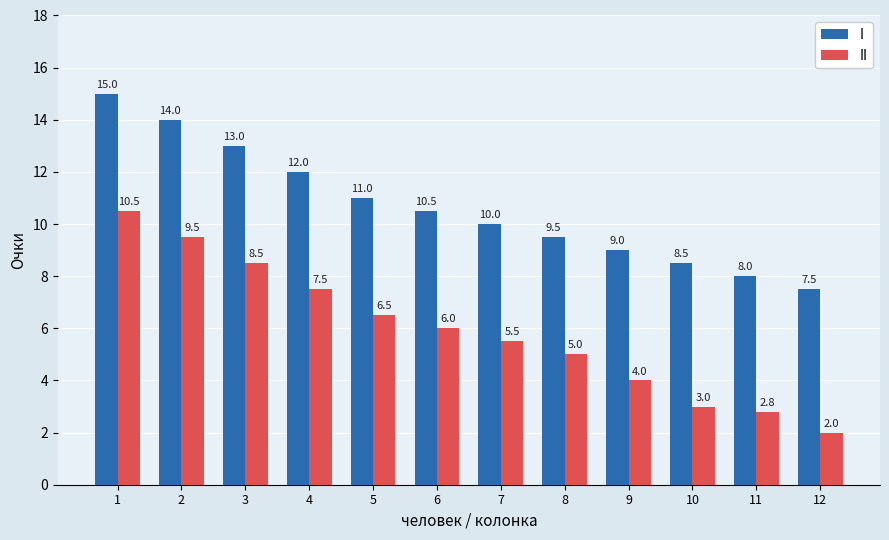

What is the smallest value displayed?

2.0